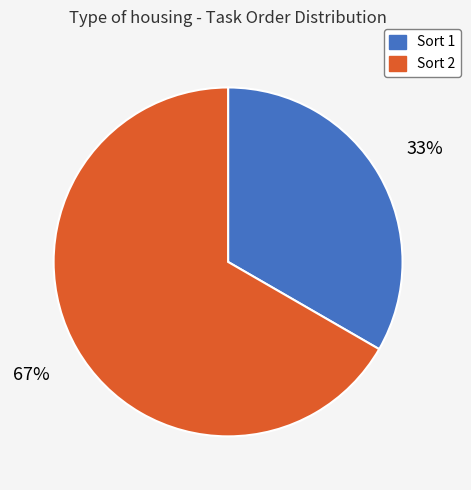

To the nearest percent, what is the average slice percentage?

50%